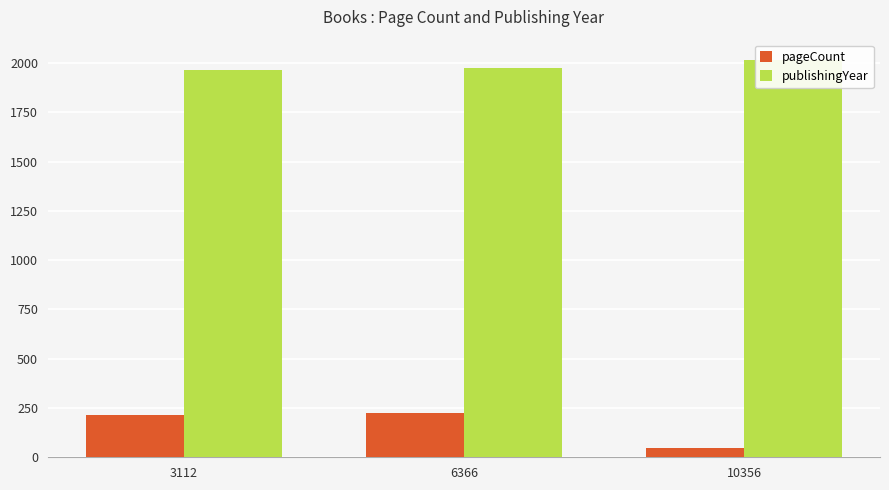

Which series has the largest total across all categories?

publishingYear